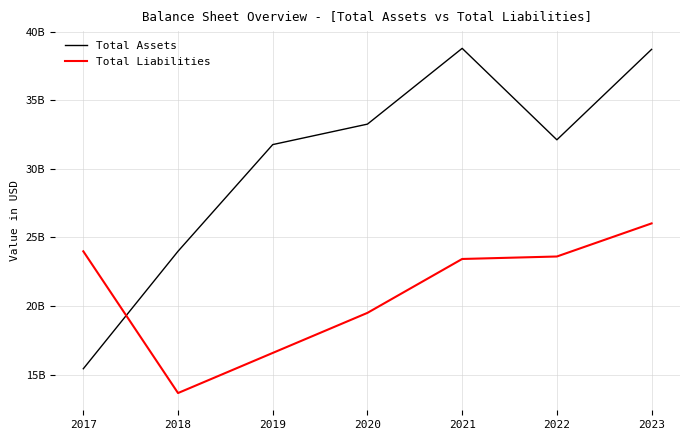

At which label does Total Assets first exceed 32109000000?

2020